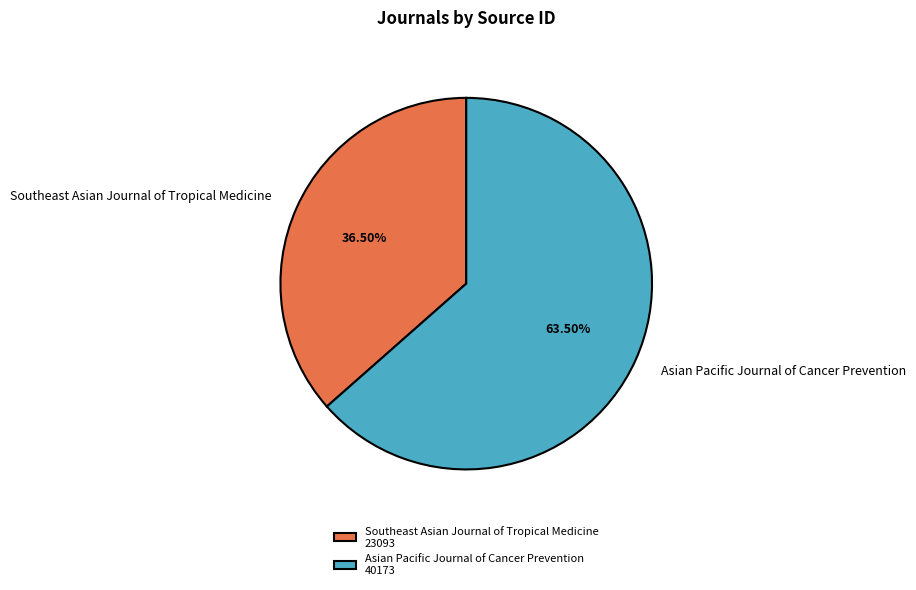

Count the number of slices in the pie.

2